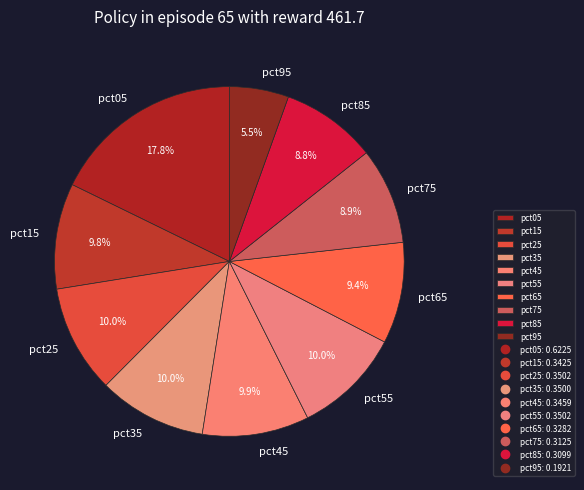

What is the largest slice in the pie chart?

pct05